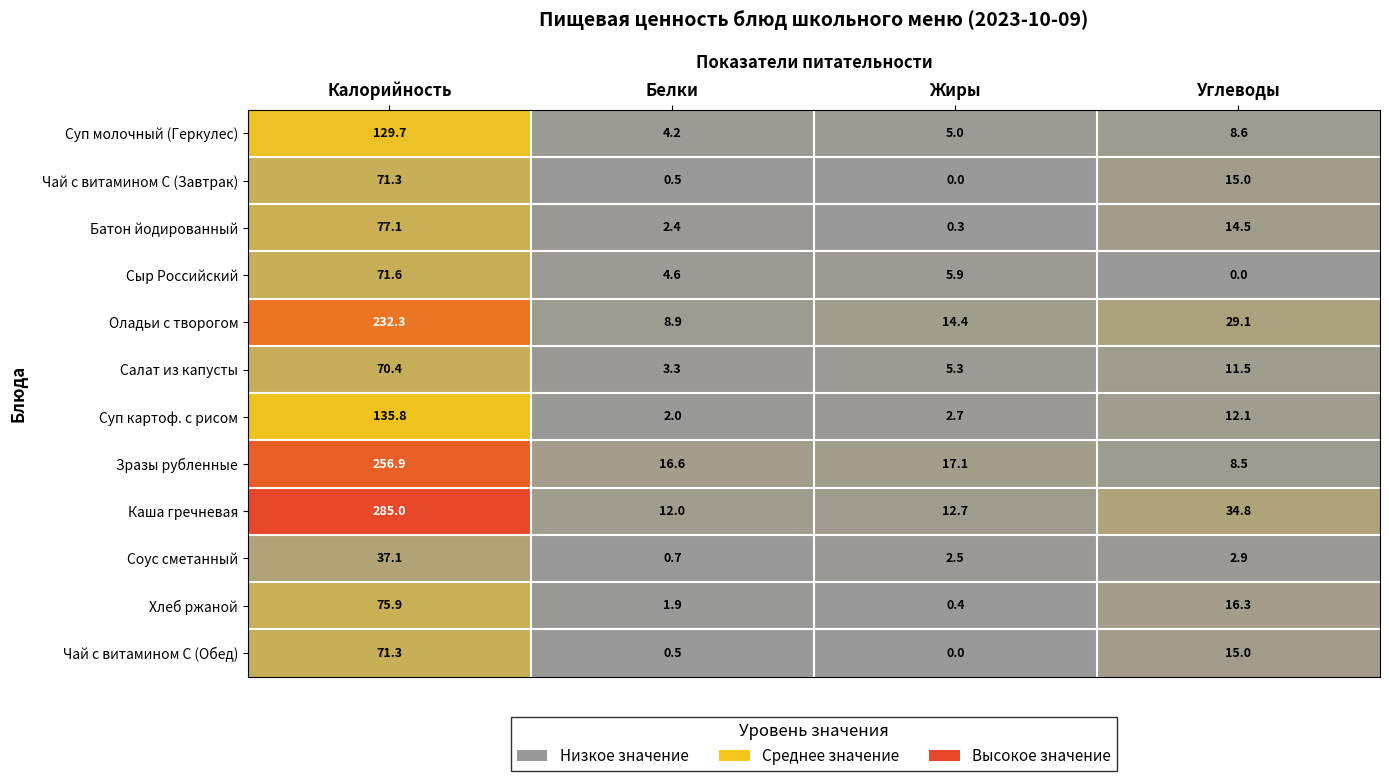

What is the maximum value shown in the chart?

285.0